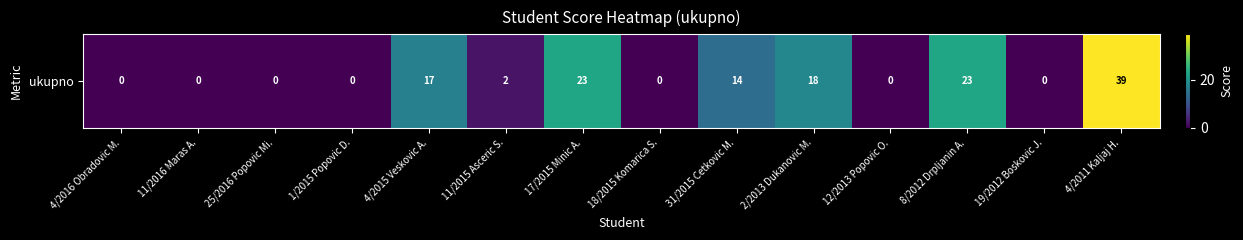

Reading left to right, list all the values displayed in this chart.

0	0	0	0	17	2	23	0	14	18	0	23	0	39